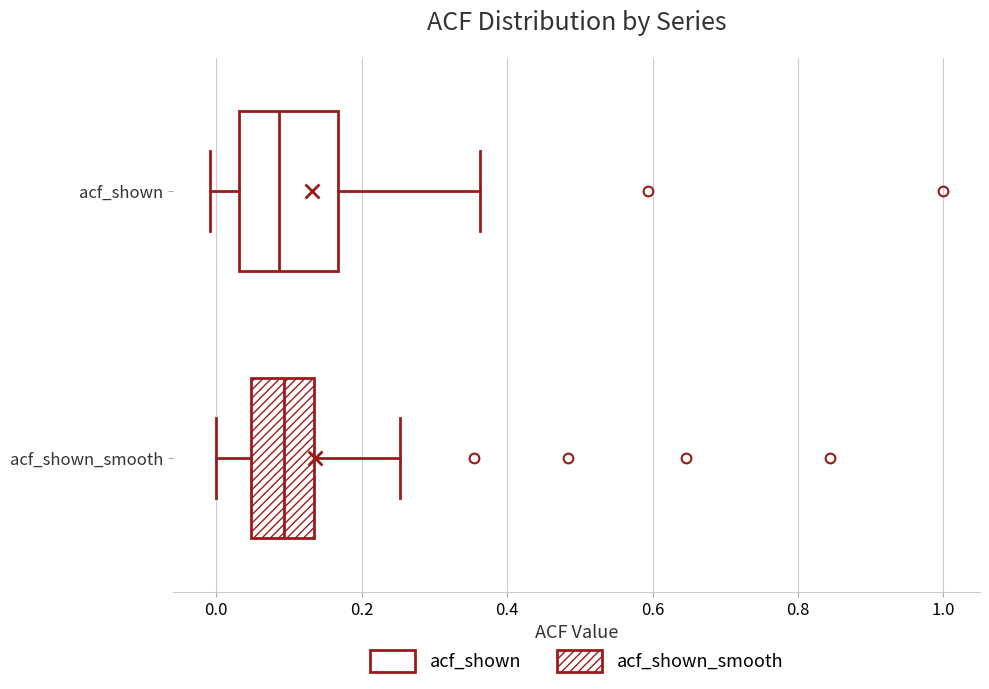

Which box is the widest, from its left edge to its right edge?

acf_shown